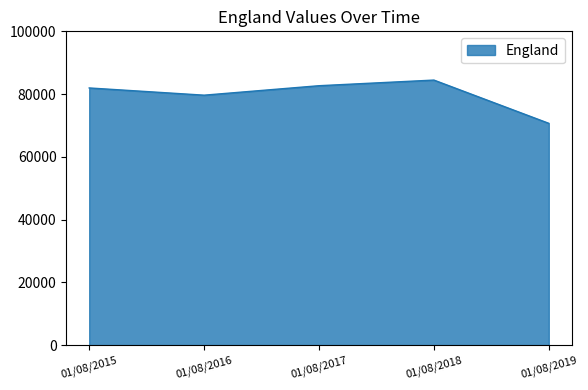

How many lines are shown in the chart?

1